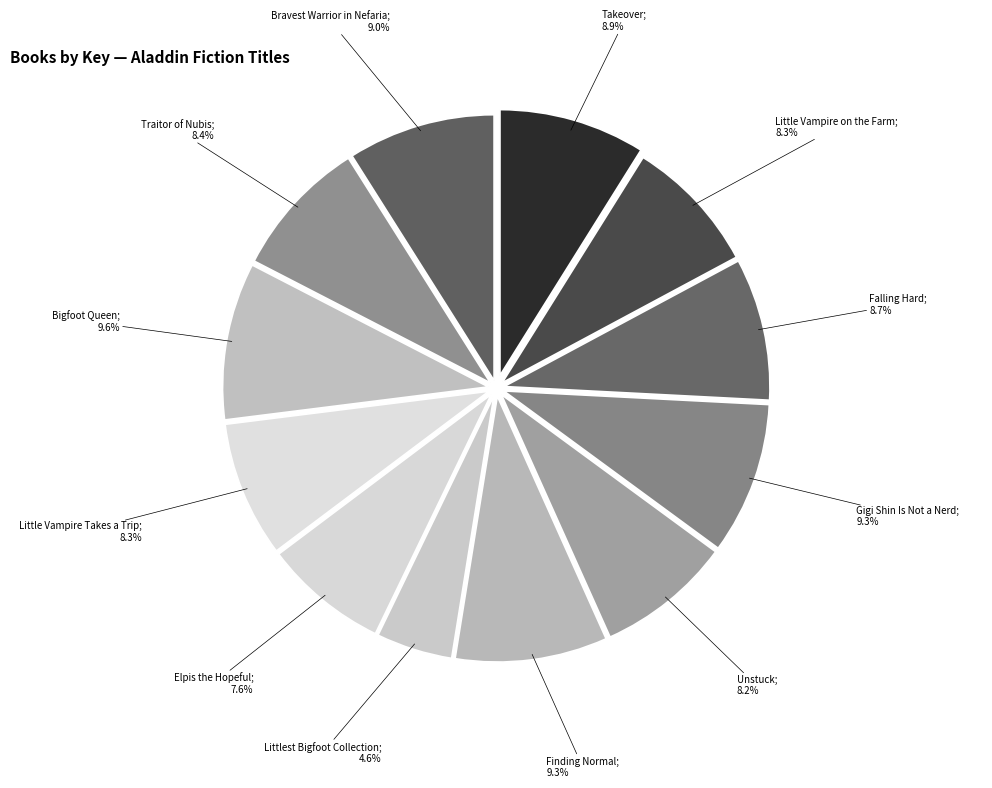

How many segments does this pie chart have?

12